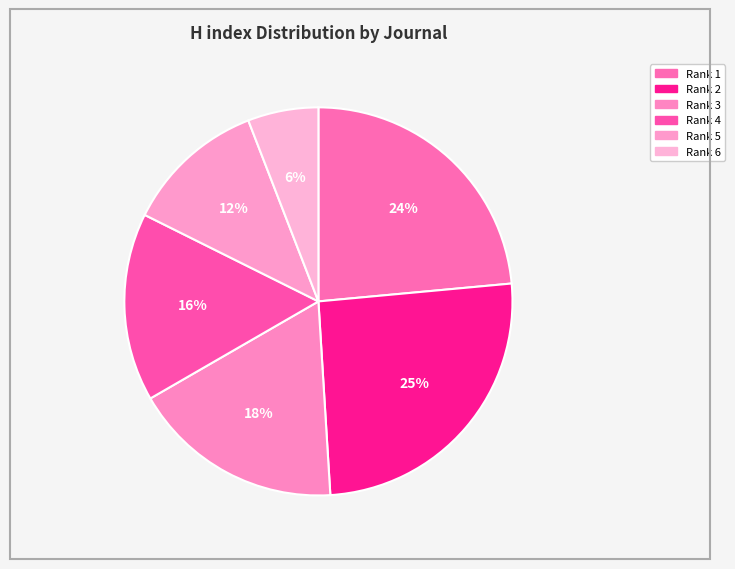

Does any single category account for the majority?

No